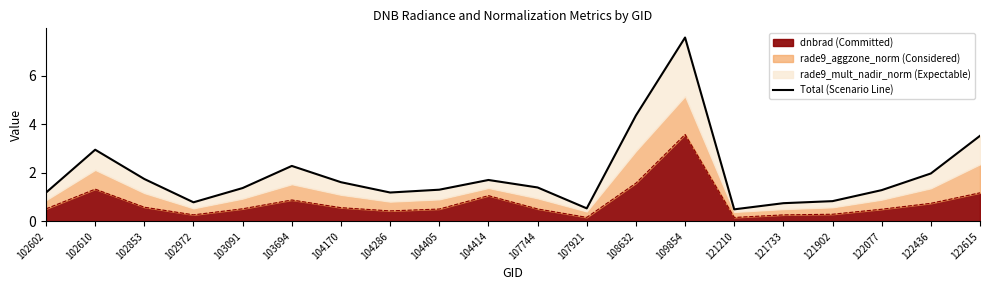

Count the number of categories in the chart.

20